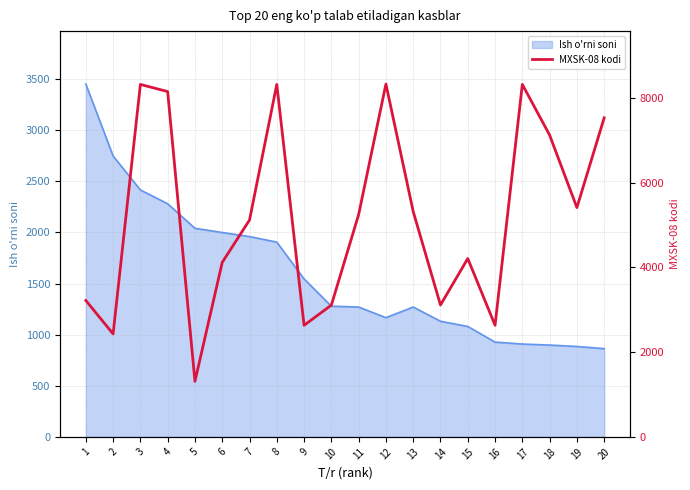

What is the maximum value for Ish o'rni soni?

3451